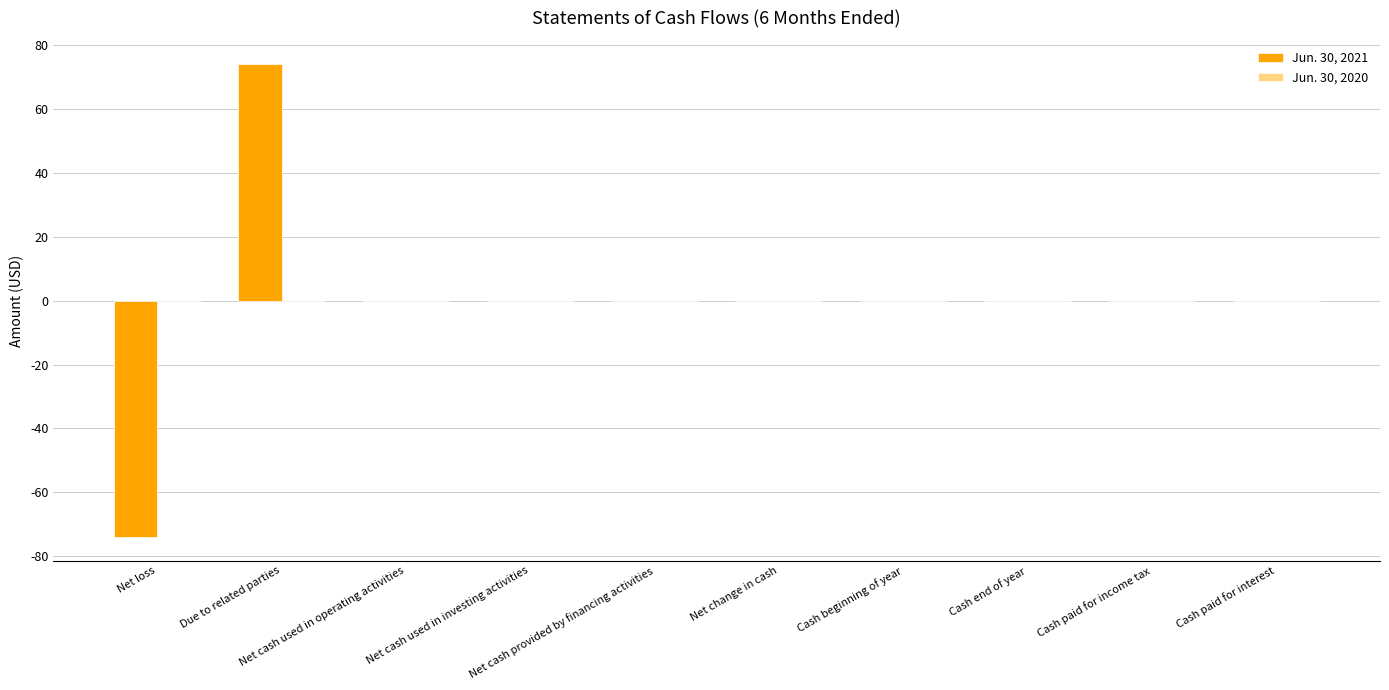

What is the greatest value displayed?

74